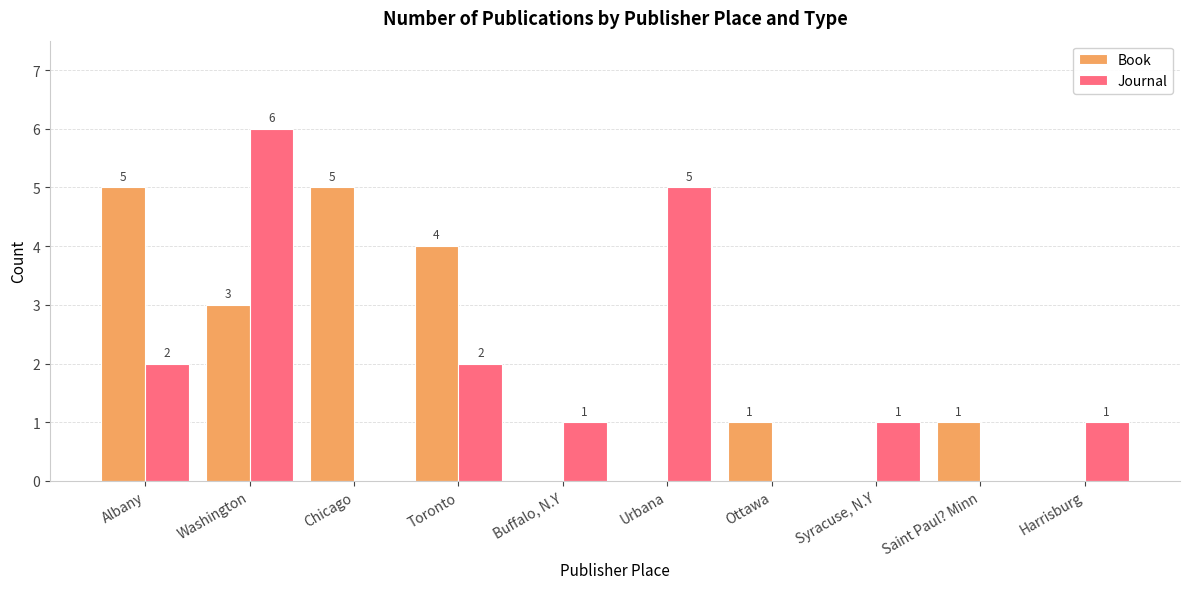

At which label does Journal reach its peak?

Washington